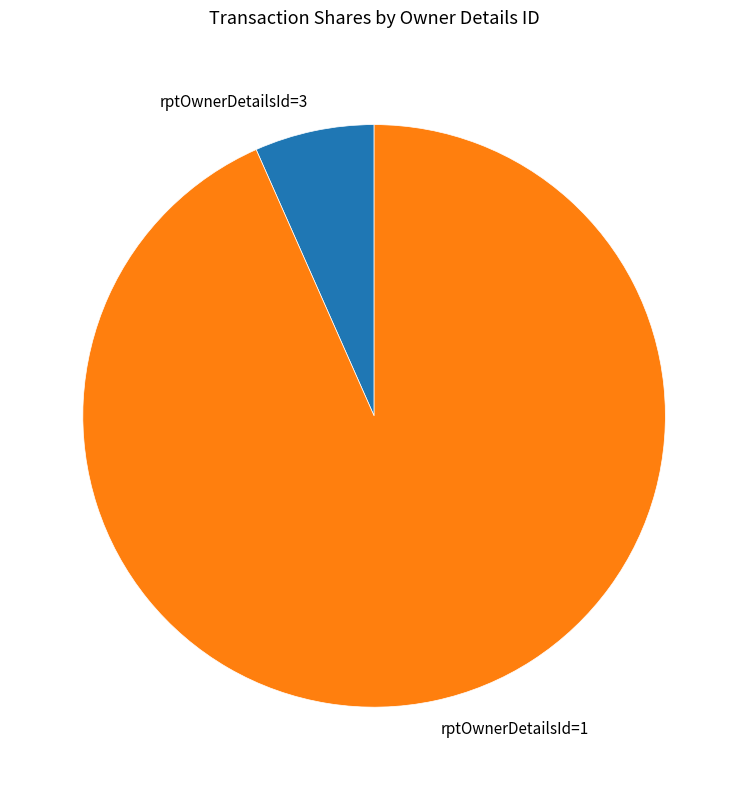

Is the sum of rptOwnerDetailsId=3 and rptOwnerDetailsId=1 greater than half?

Yes